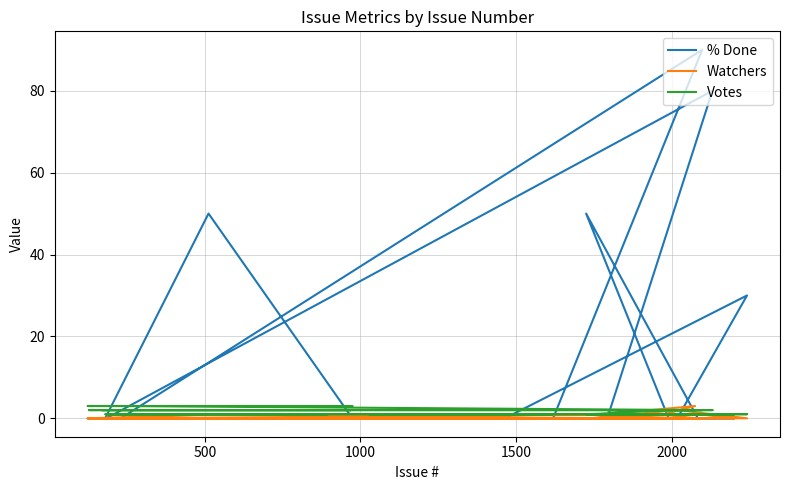

How many distinct data groups are displayed?

3